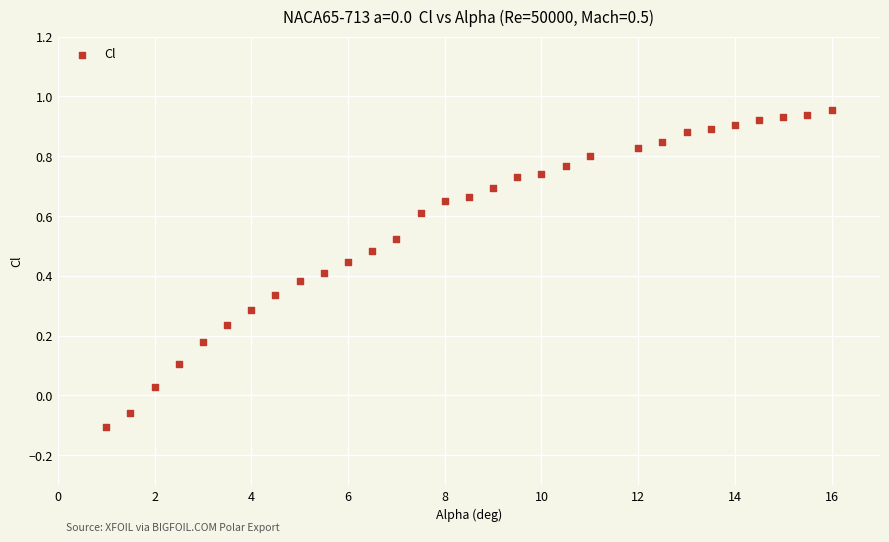

What is the range of Y values (max minus min)?

1.1